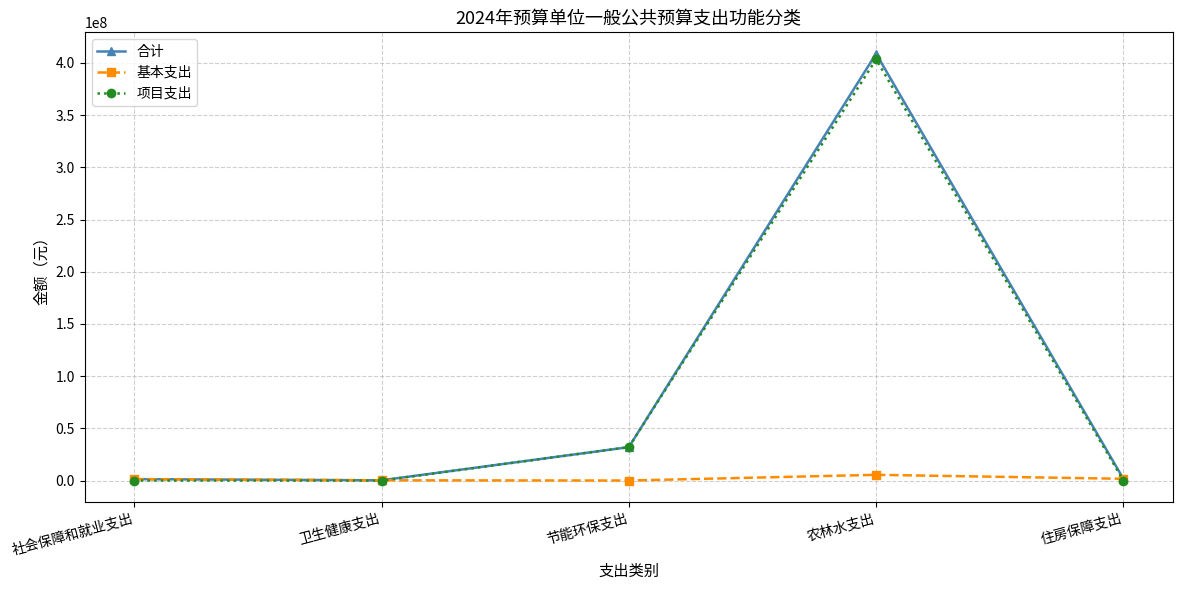

What position from the right is 节能环保支出?

3